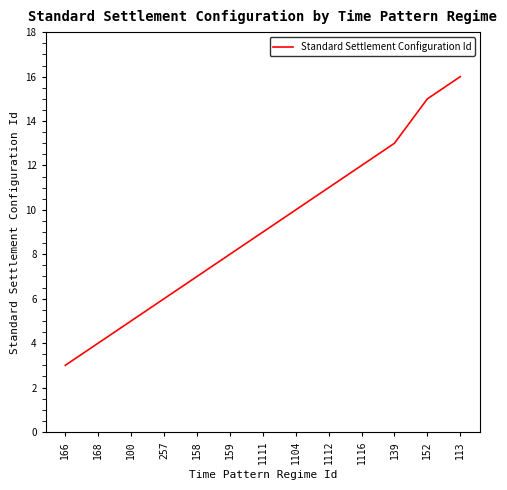

What value does the data have at 257, to the nearest 5?

5